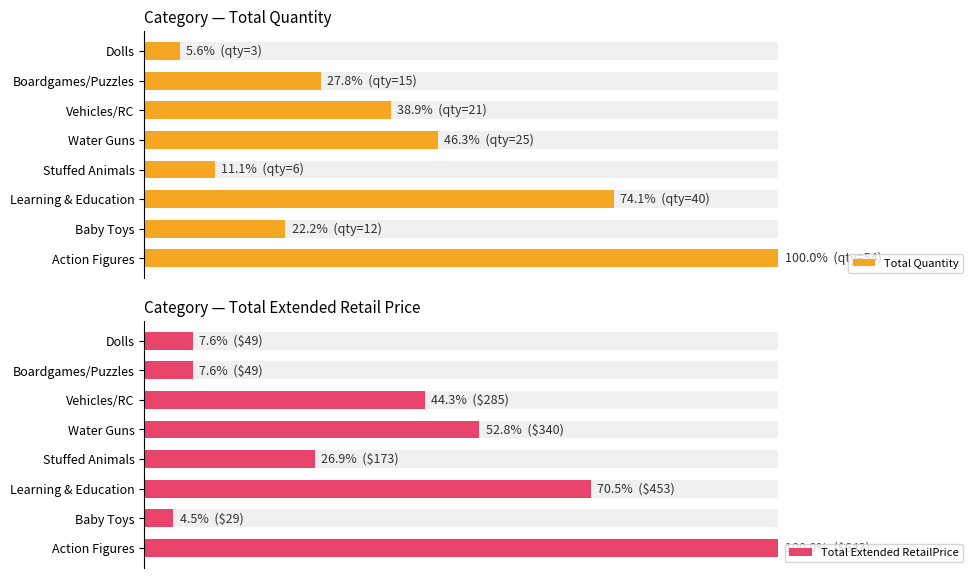

What is the total value across all series at Learning & Education?

144.5